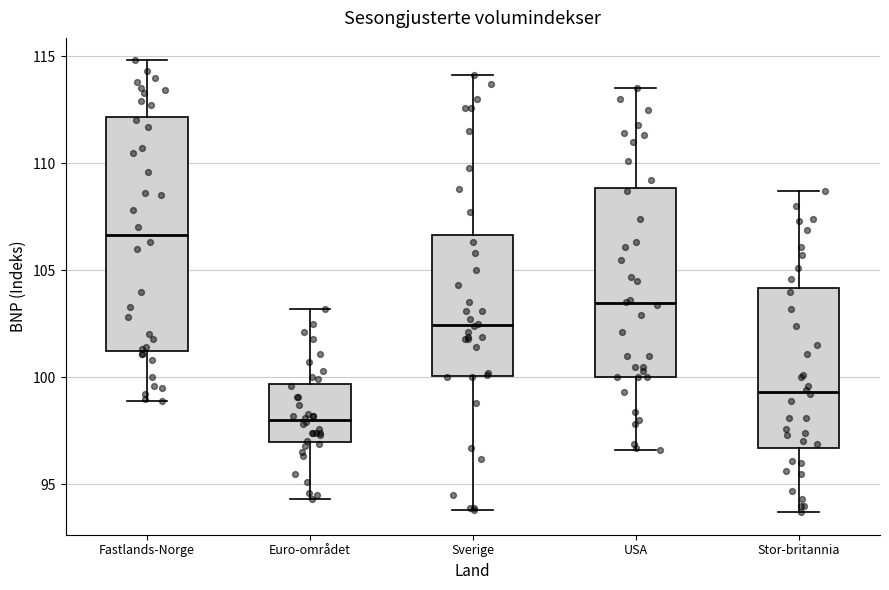

Reading left to right, transcribe this box plot: for each box, give where its median line is, the range the box spans, and where its two whiskers end, as read against the y-axis. The values are not printed on the chart, so give them approximately, as read against the axis.

Fastlands-Norge: median 106.5, box 101.5 to 112.0, whiskers 99.0 to 115.0
Euro-området: median 98.0, box 97.0 to 99.5, whiskers 94.5 to 103.0
Sverige: median 102.5, box 100.0 to 106.5, whiskers 94.0 to 114.0
USA: median 103.5, box 100.0 to 109.0, whiskers 96.5 to 113.5
Stor-britannia: median 99.5, box 96.5 to 104.0, whiskers 93.5 to 108.5